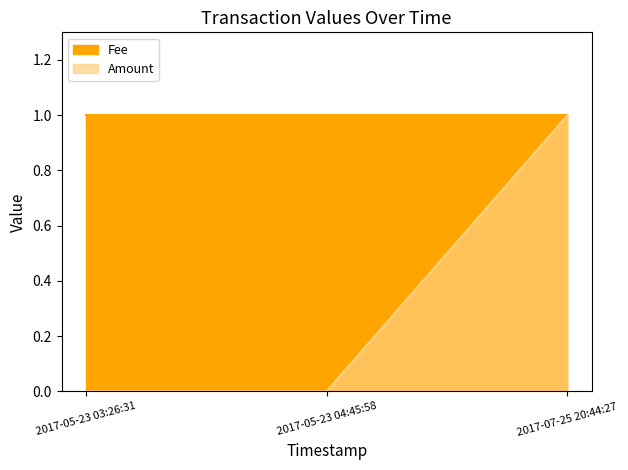

Which category has the highest value across all series?

2017-07-25 20:44:27